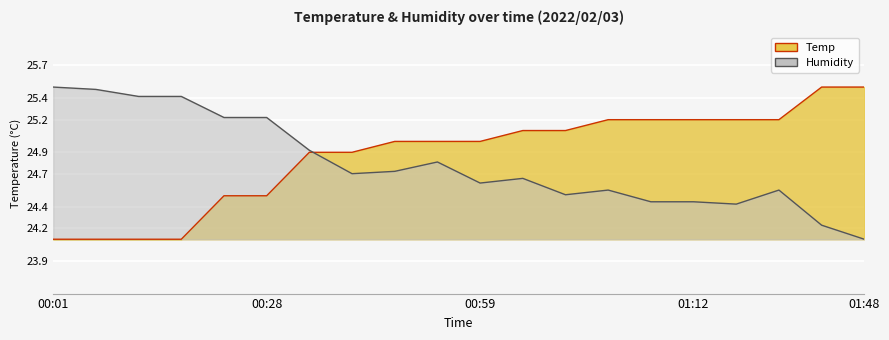

Reading right to left, extract all data points from this chart.

Temp: 25.5	25.5	25.2	25.2	25.2	25.2	25.2	25.1	25.1	25.0	25.0	25.0	24.9	24.9	24.5	24.5	24.1	24.1	24.1	24.1
Humidity: 24.1	24.2	24.6	24.4	24.4	24.4	24.6	24.5	24.7	24.6	24.8	24.7	24.7	24.9	25.2	25.2	25.4	25.4	25.5	25.5